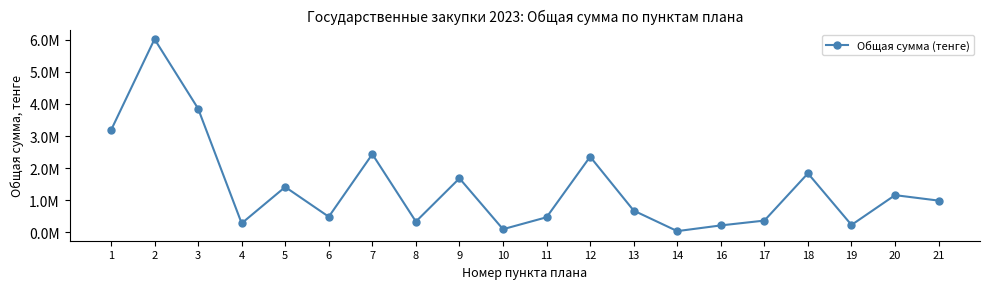

Rank the categories by value from highest to lowest.

2, 3, 1, 7, 12, 18, 9, 5, 20, 21, 13, 6, 11, 17, 8, 4, 19, 16, 10, 14